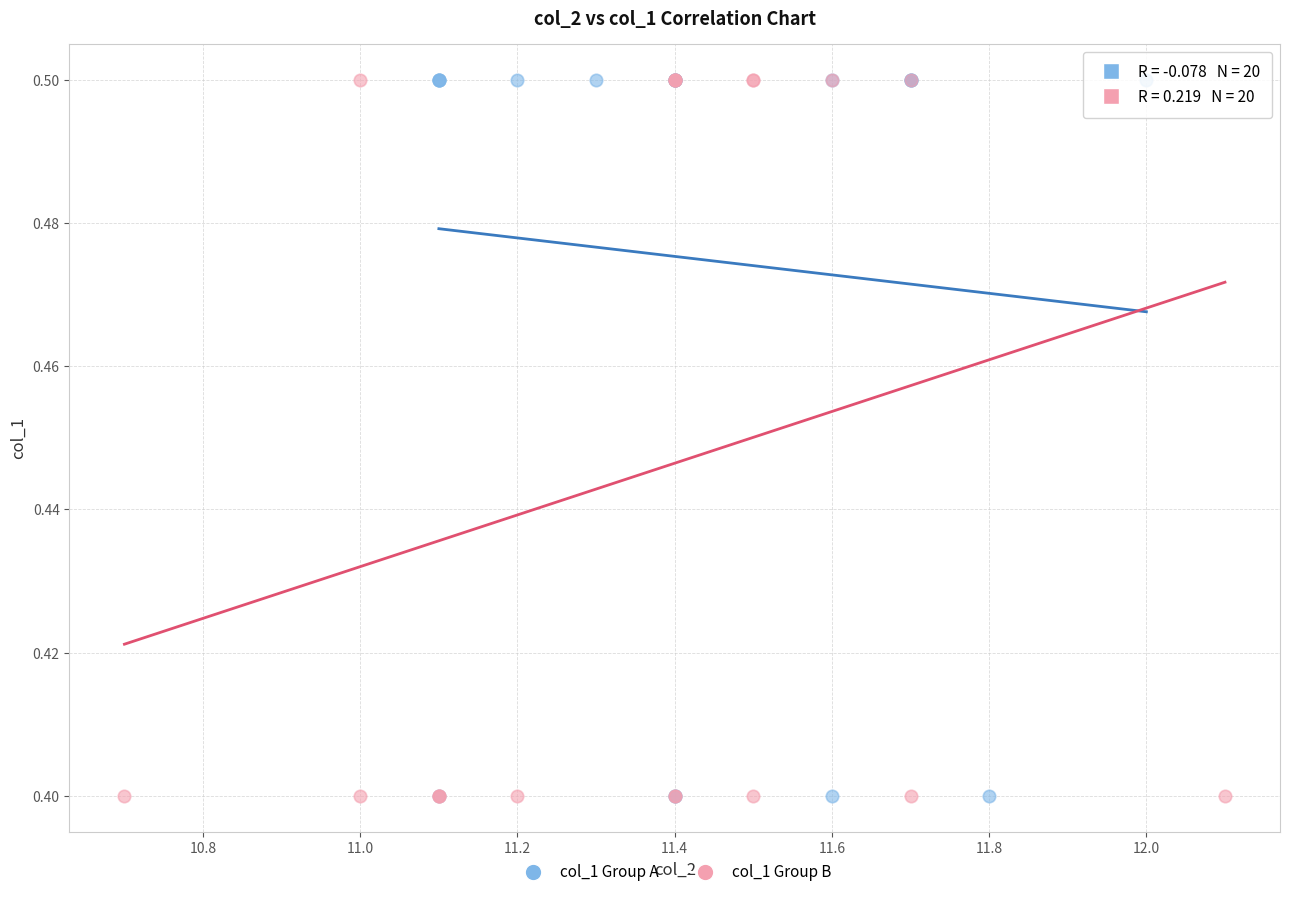

What are all the series names shown in the legend?

col_1 Group A, col_1 Group B